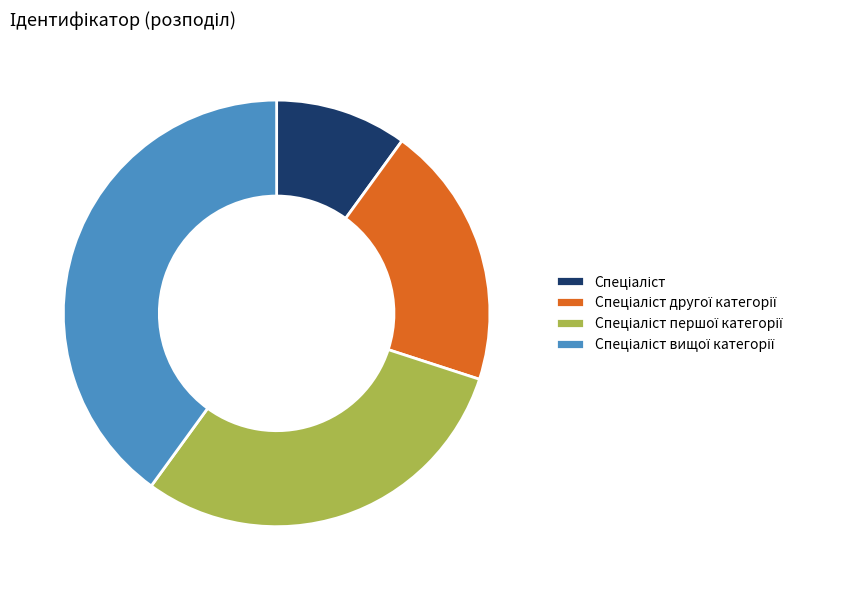

Is there a majority slice in this chart?

No